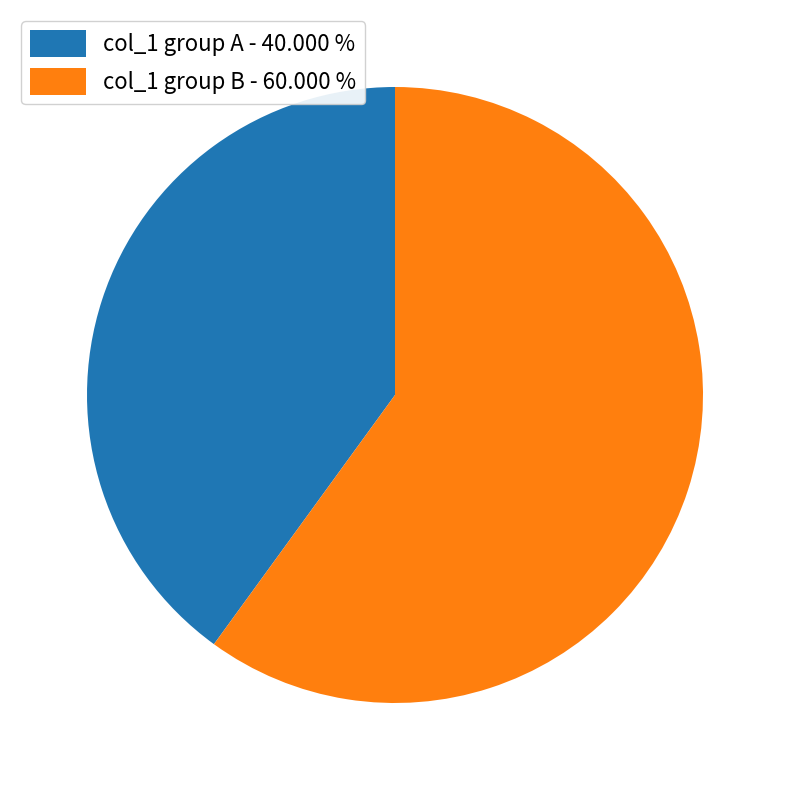

What is the largest slice in the pie chart?

col_1 group B - 60.000 %